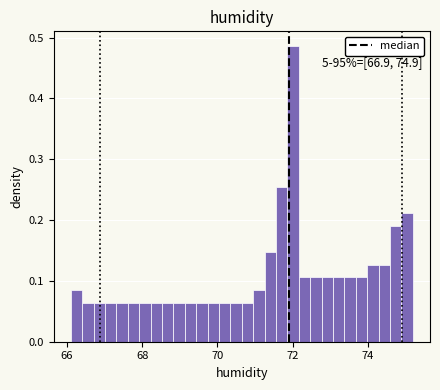

Read against the x-axis, roughly where is the centre of the tallest bar?

72.0